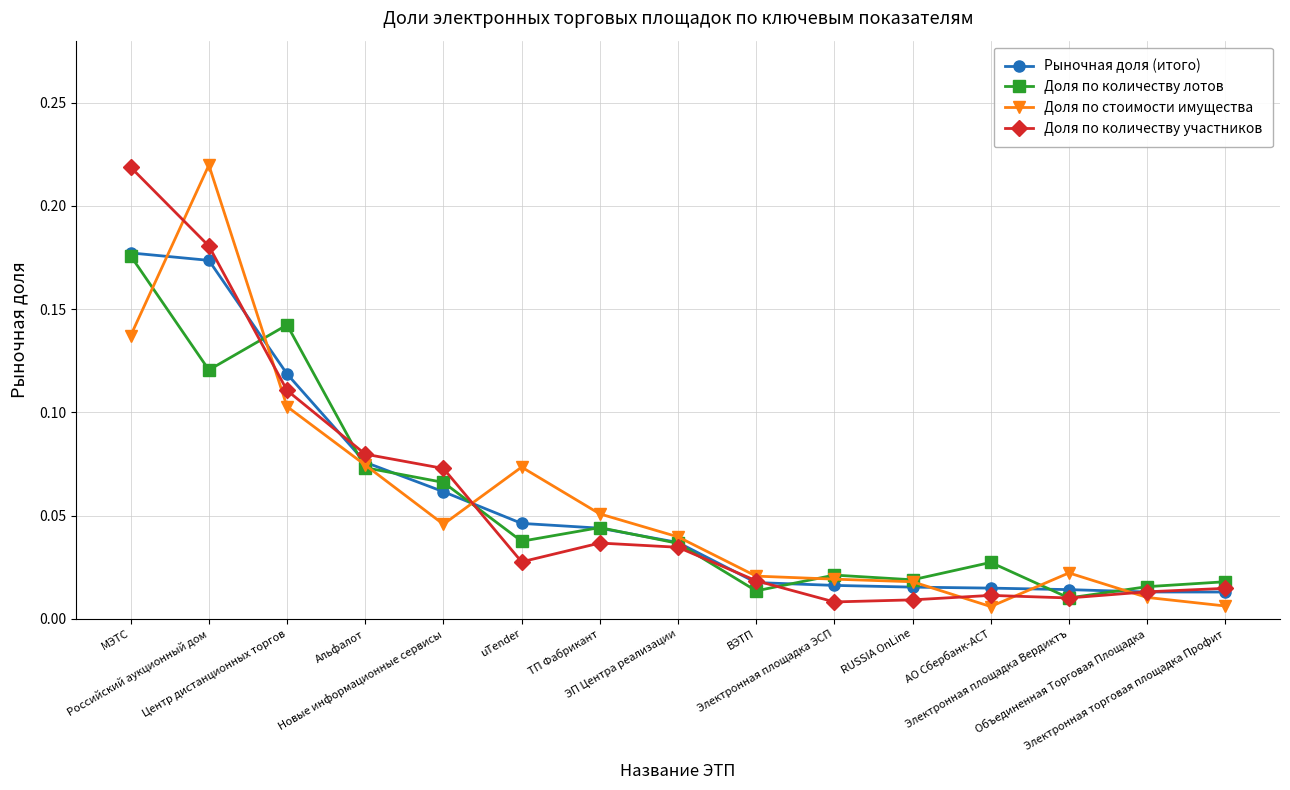

Is this an area chart (filled region under the line)?

No